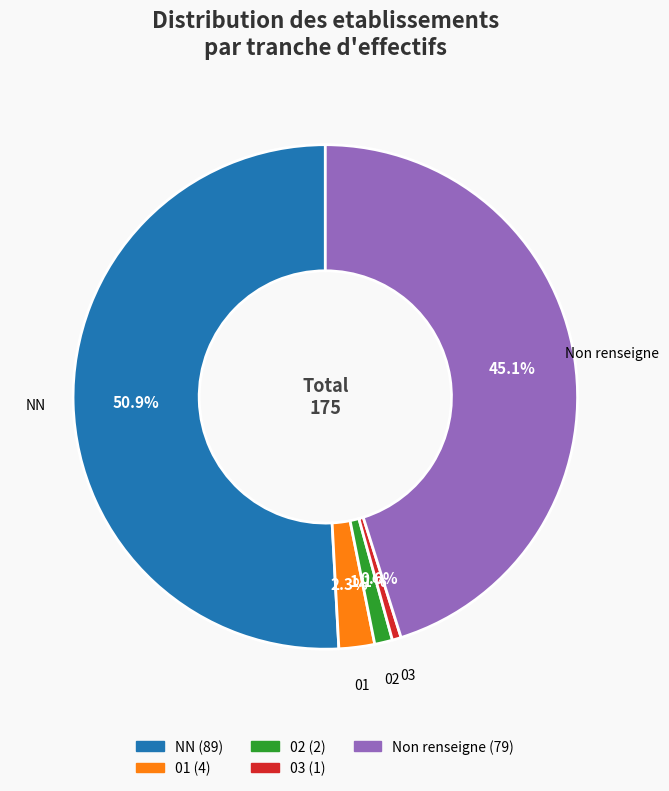

How many slices are in this pie chart?

5